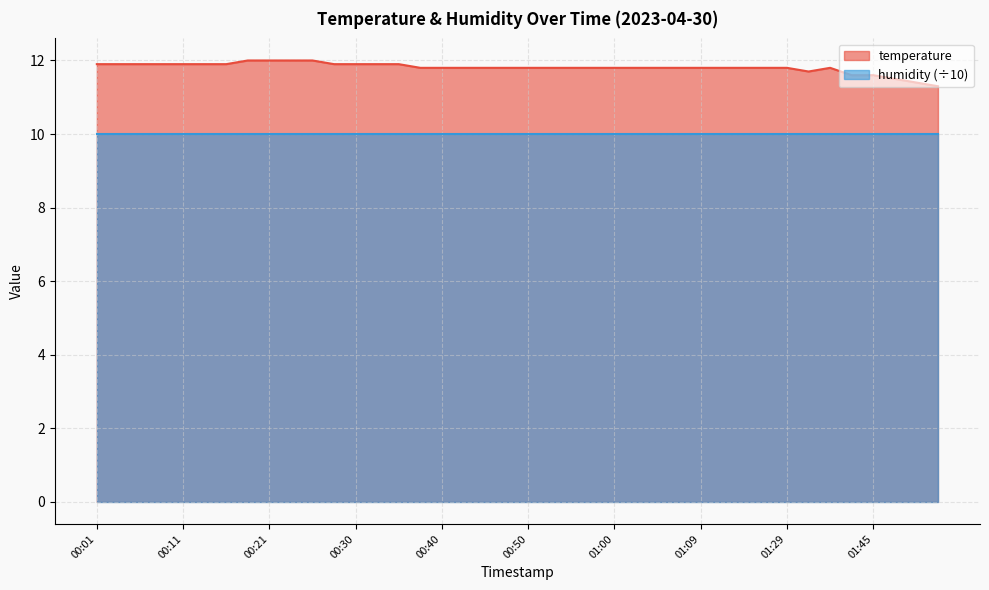

What is the label of the 36th point from the left?

01:42